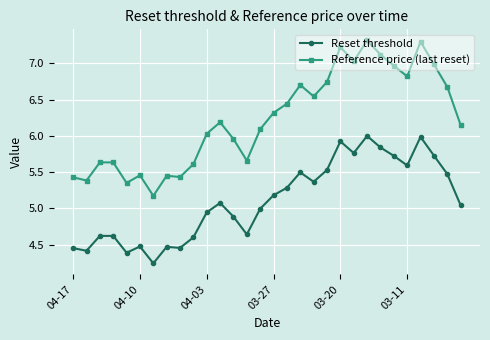

True or false: Reset threshold has more than 0 interior local peaks.

True